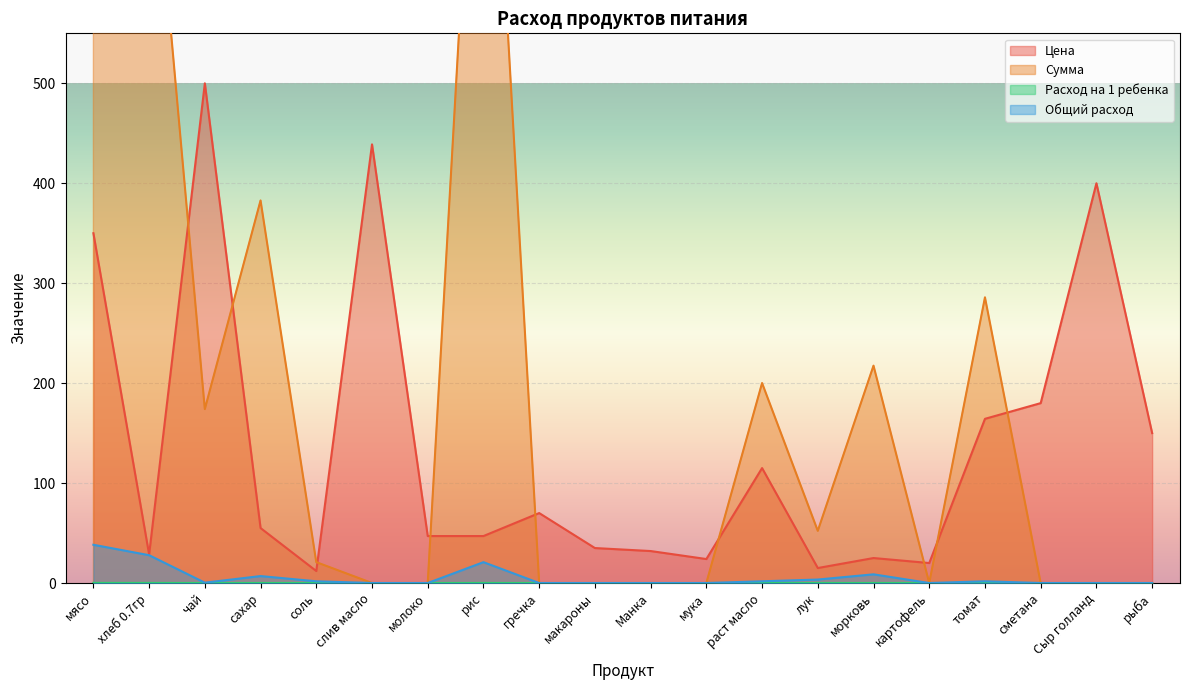

Between соль and мука, which is larger?

мука